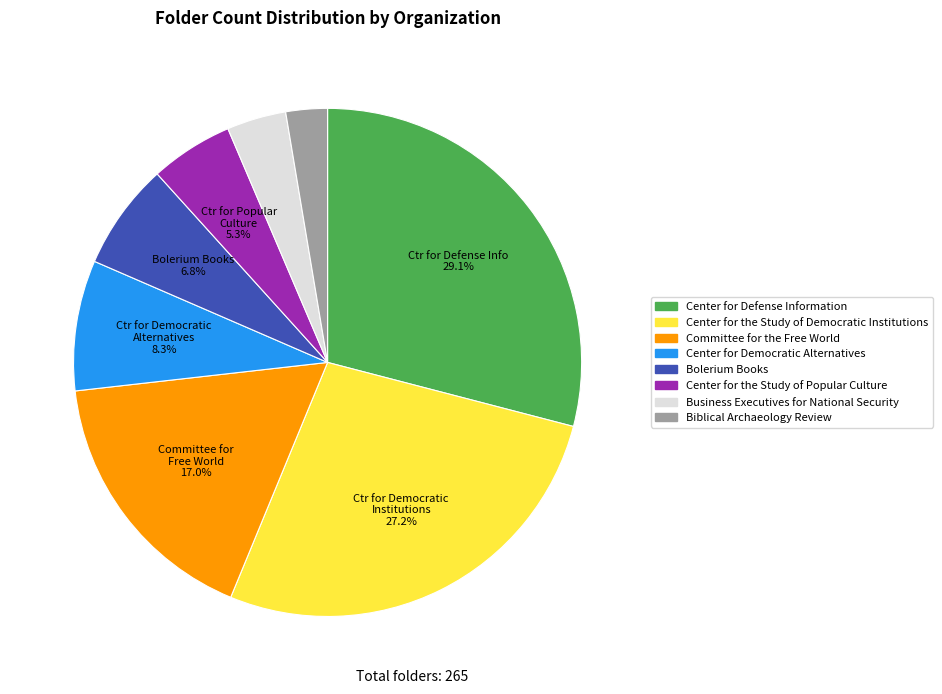

How many slices are in this pie chart?

8